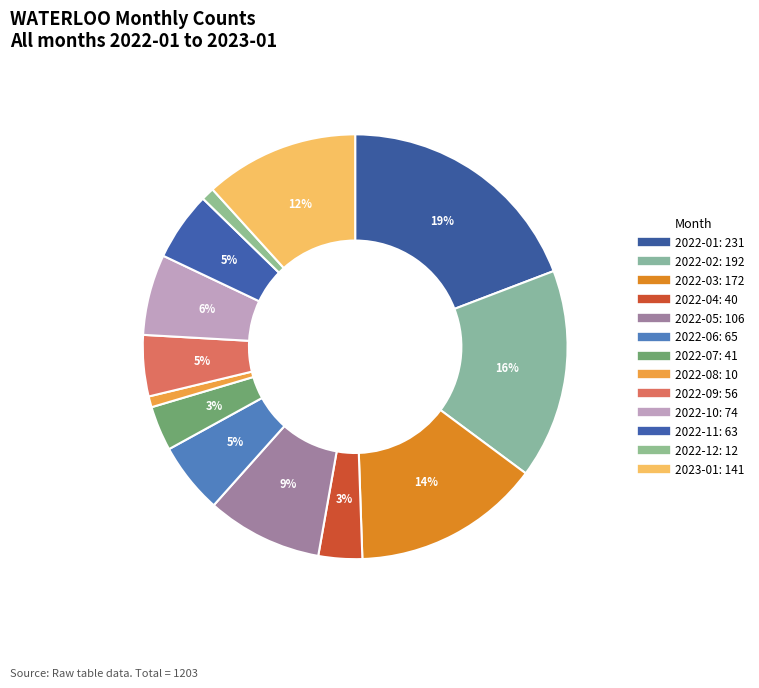

What portion of the pie excludes 2022-07?

96.6%